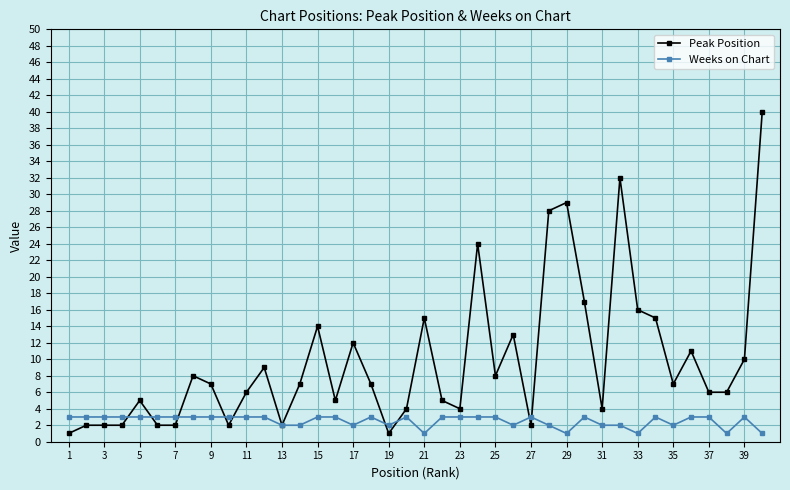

True or false: Weeks on Chart has more than 0 interior local peaks.

True